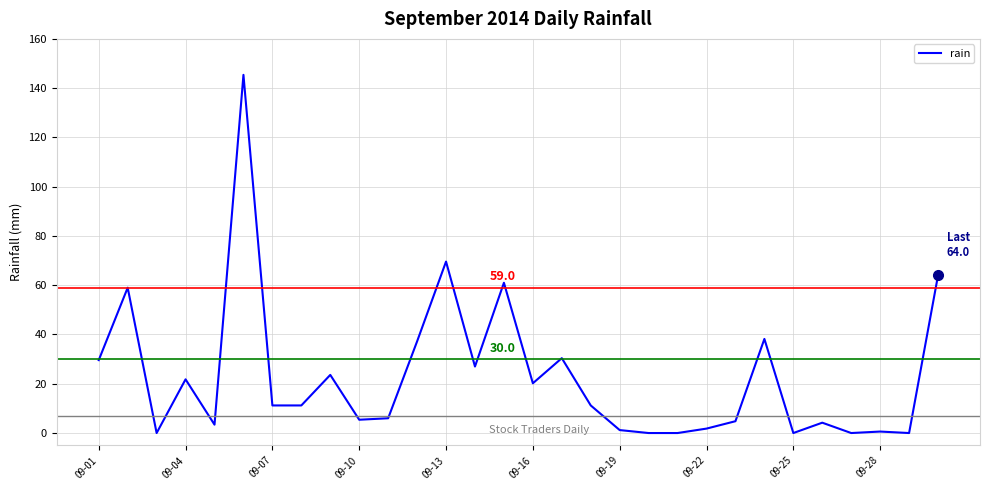

What is the difference between the maximum and minimum values?

145.4